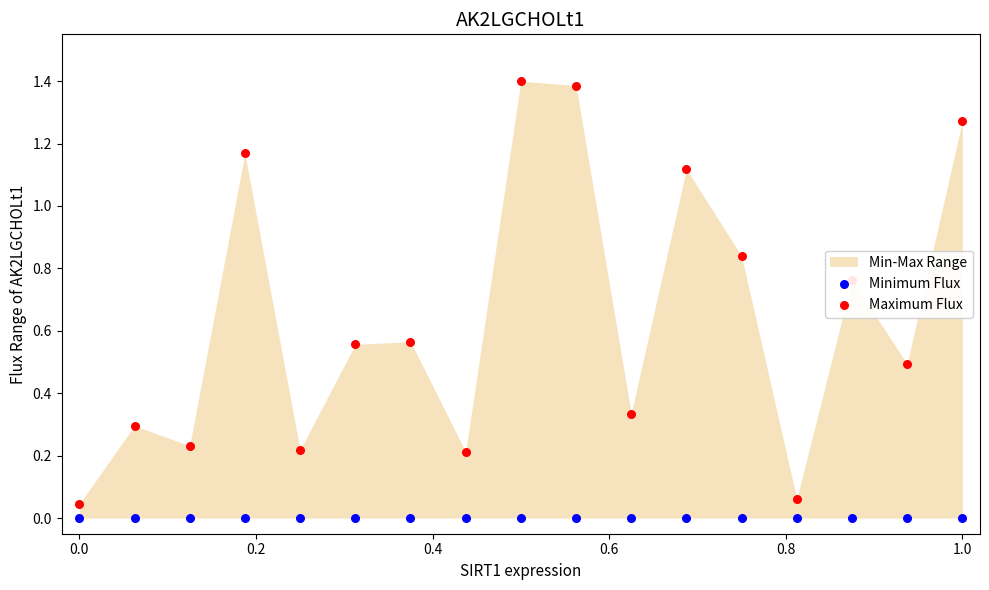

Which series reaches the maximum Y coordinate?

Maximum Flux